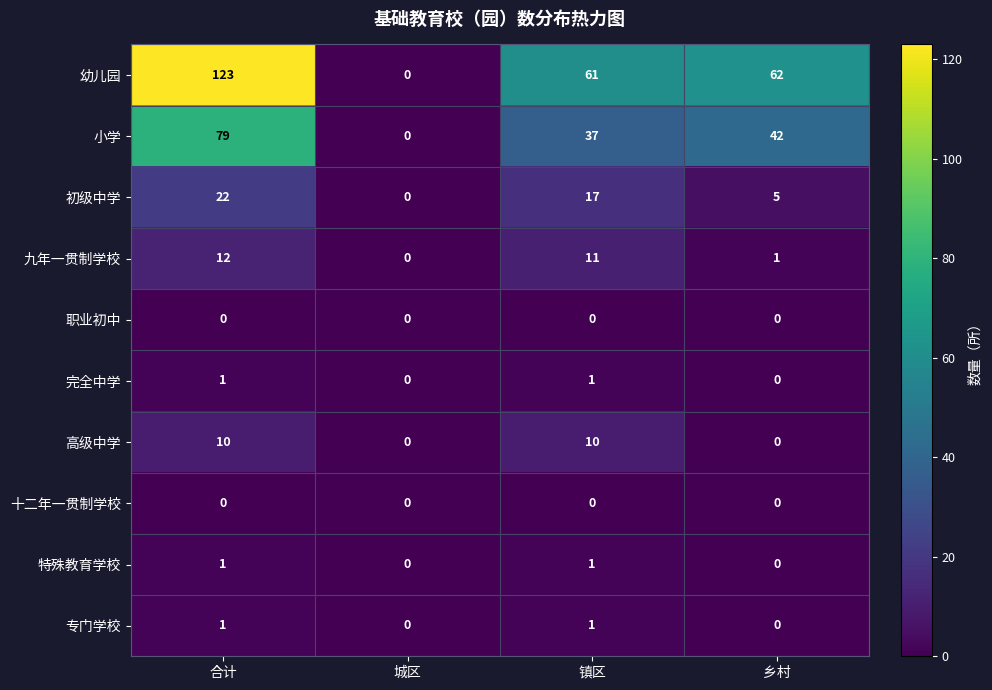

The 高级中学 series shows 0 at 城区. True or false?

True